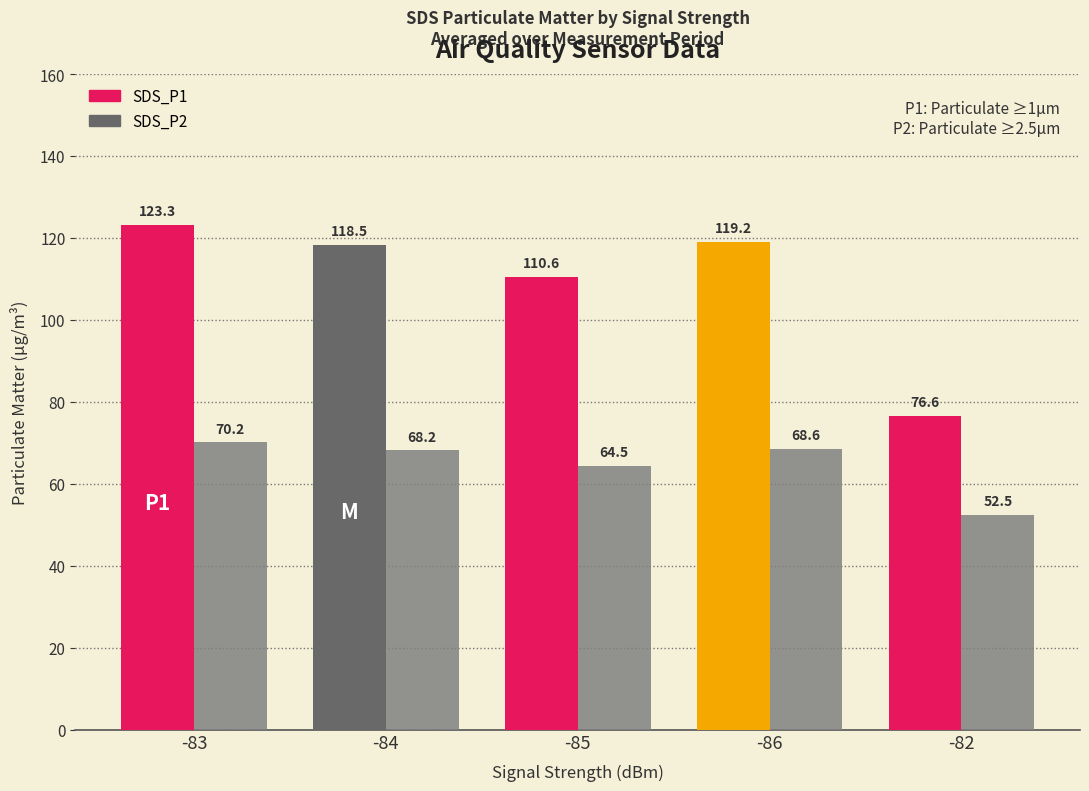

Which series has the largest total across all categories?

SDS_P1